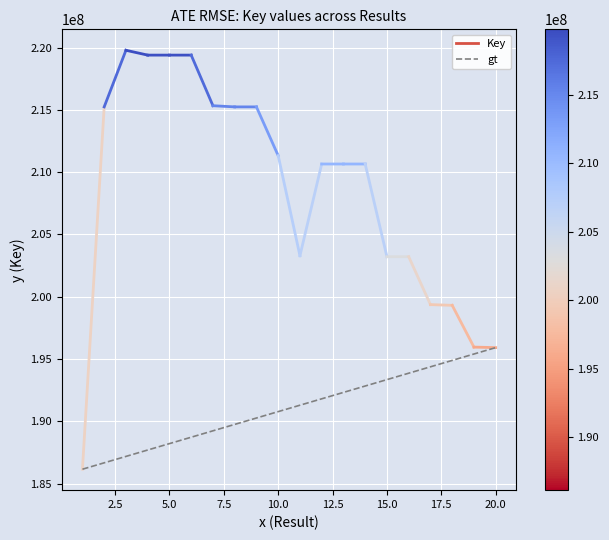

What is the average value?

191030931.5